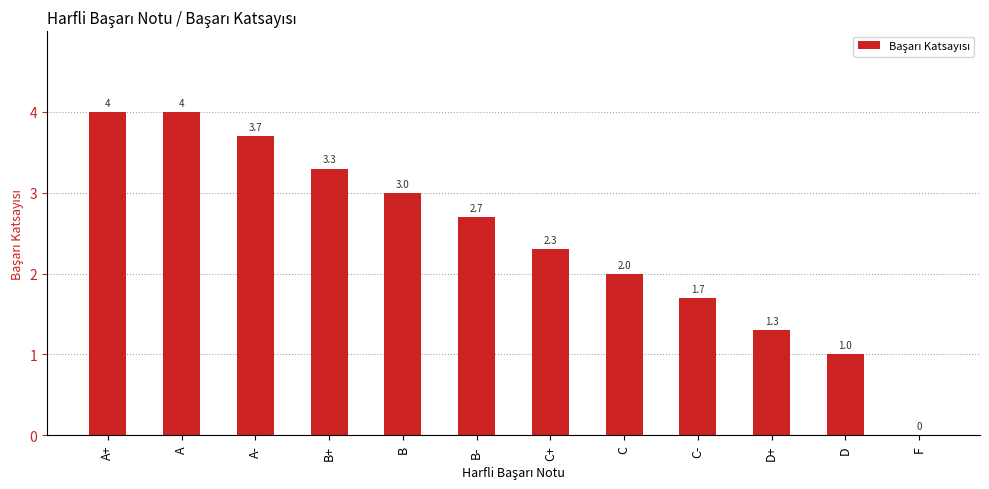

Reading right to left, list all the values displayed in this chart.

0.0	1.0	1.3	1.7	2.0	2.3	2.7	3.0	3.3	3.7	4.0	4.0